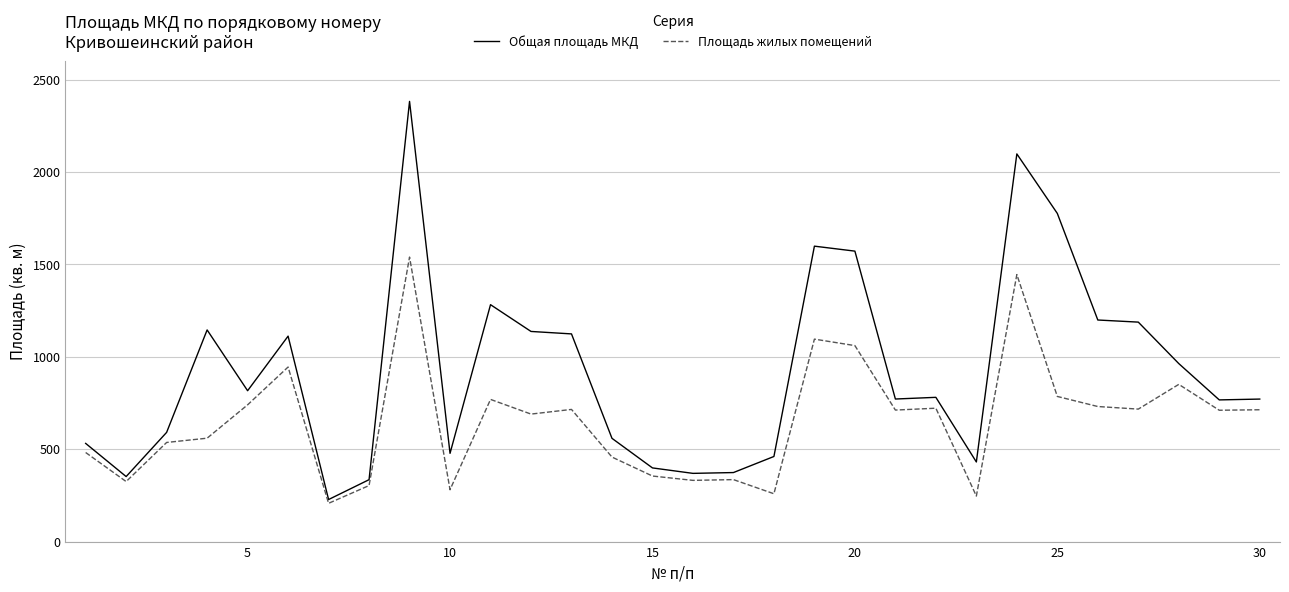

Rank the series by their maximum value, from lowest to highest.

Площадь жилых помещений, Общая площадь МКД